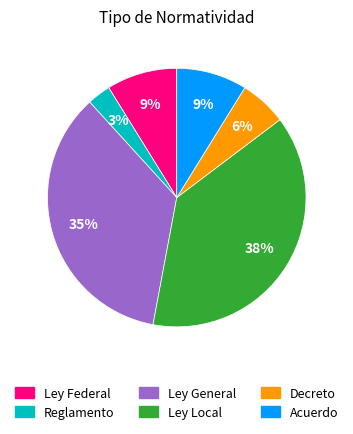

What is the smallest slice in the pie chart?

Reglamento